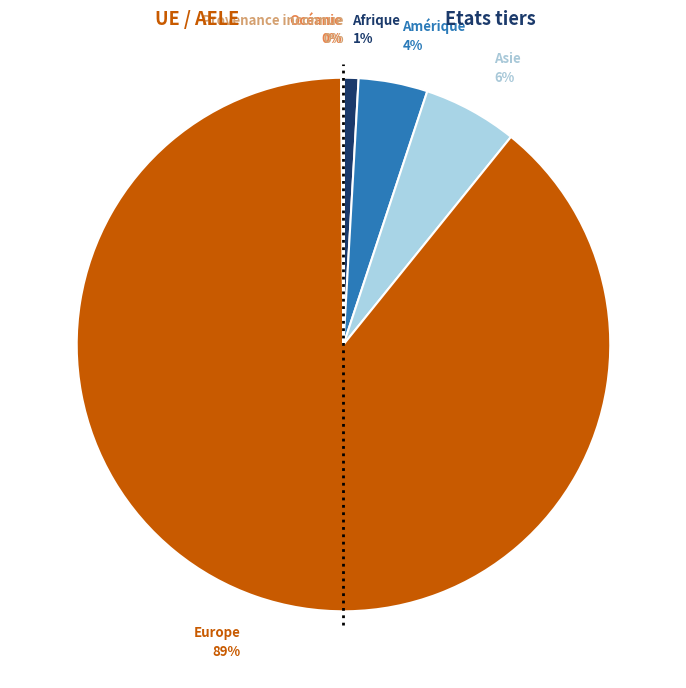

Is the sum of Amérique and Afrique greater than half?

No